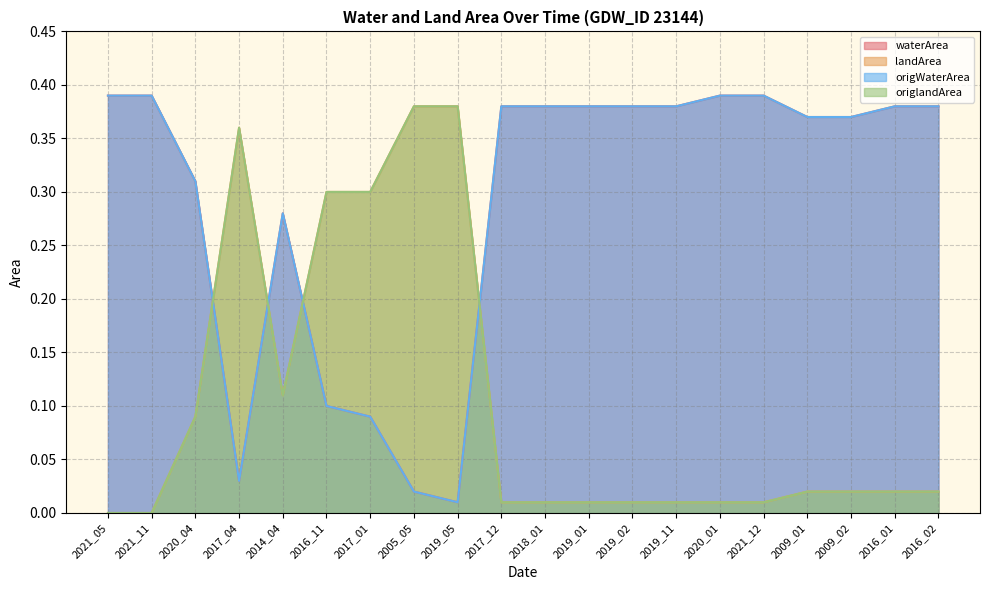

Rank the series at 2019_05 from highest to lowest value.

landArea, origlandArea, waterArea, origWaterArea